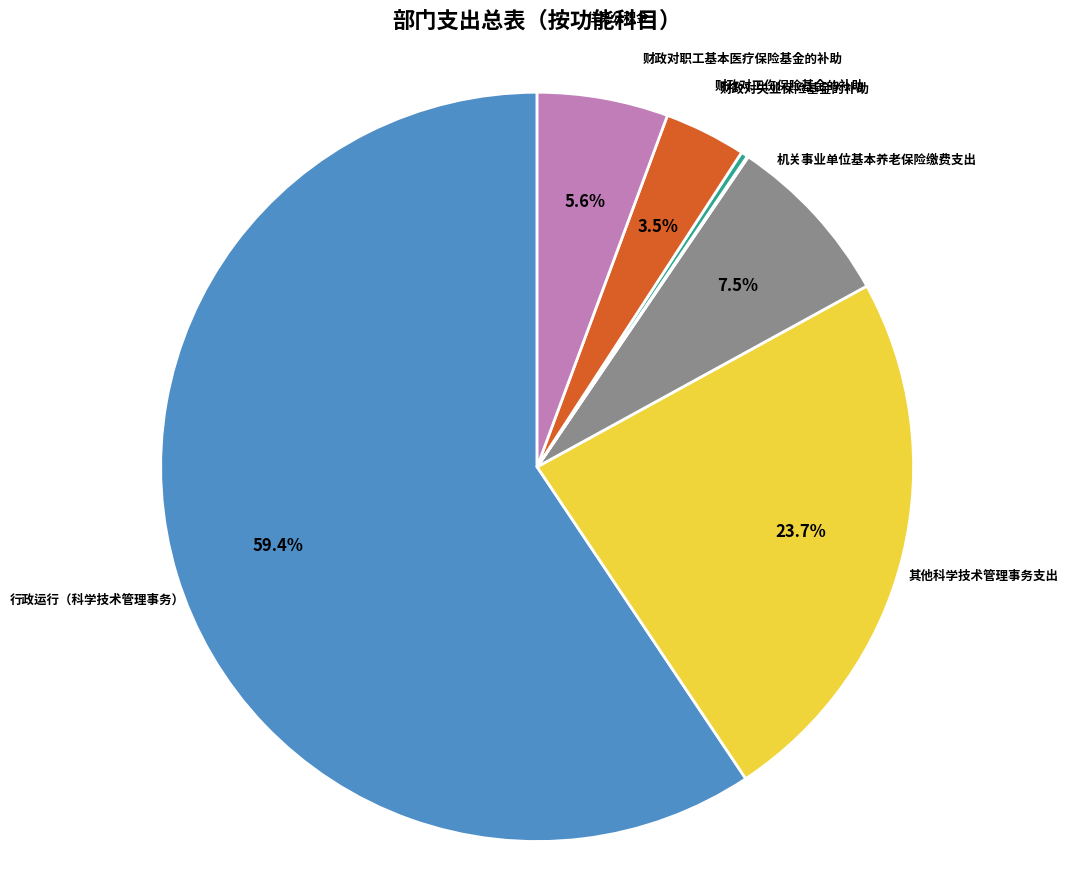

Between 行政运行（科学技术管理事务） and 其他科学技术管理事务支出, which is larger?

行政运行（科学技术管理事务）